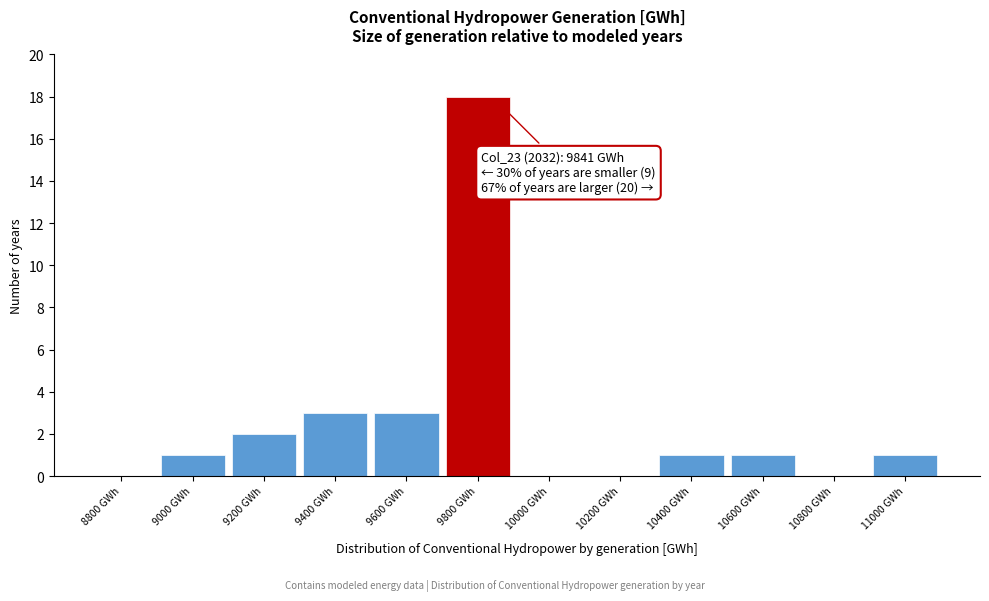

Reading right to left, transcribe all the data shown in this chart.

11000 GWh=1	10800 GWh=0	10600 GWh=1	10400 GWh=1	10200 GWh=0	10000 GWh=0	9800 GWh=18	9600 GWh=3	9400 GWh=3	9200 GWh=2	9000 GWh=1	8800 GWh=0